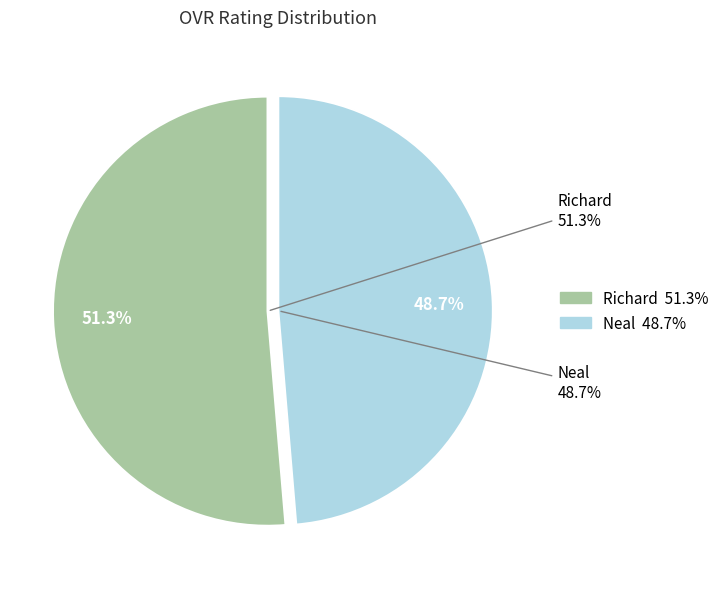

What is the majority slice?

Richard